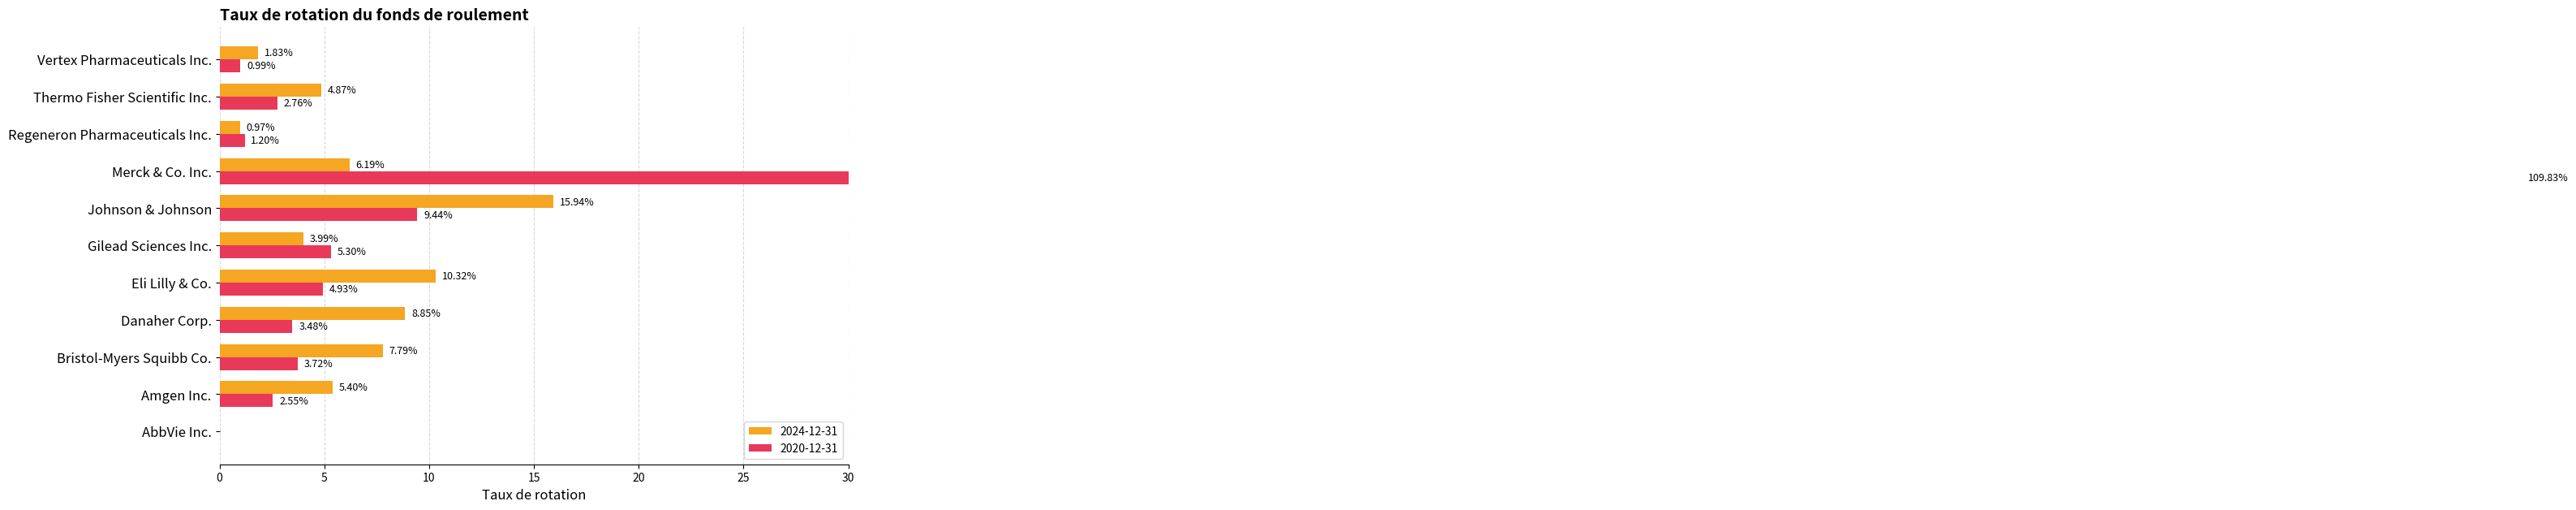

What is the sum of all 2024-12-31 values?

66.2